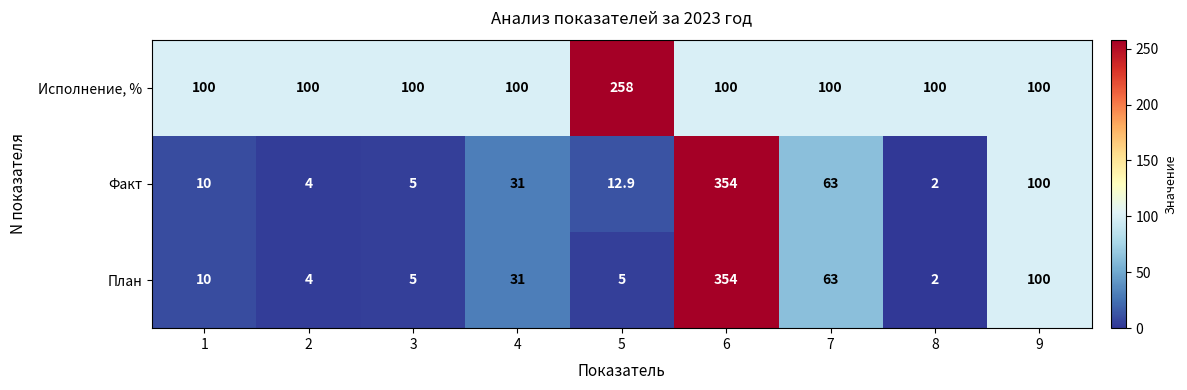

Where is Факт nearest to the value 178?

9